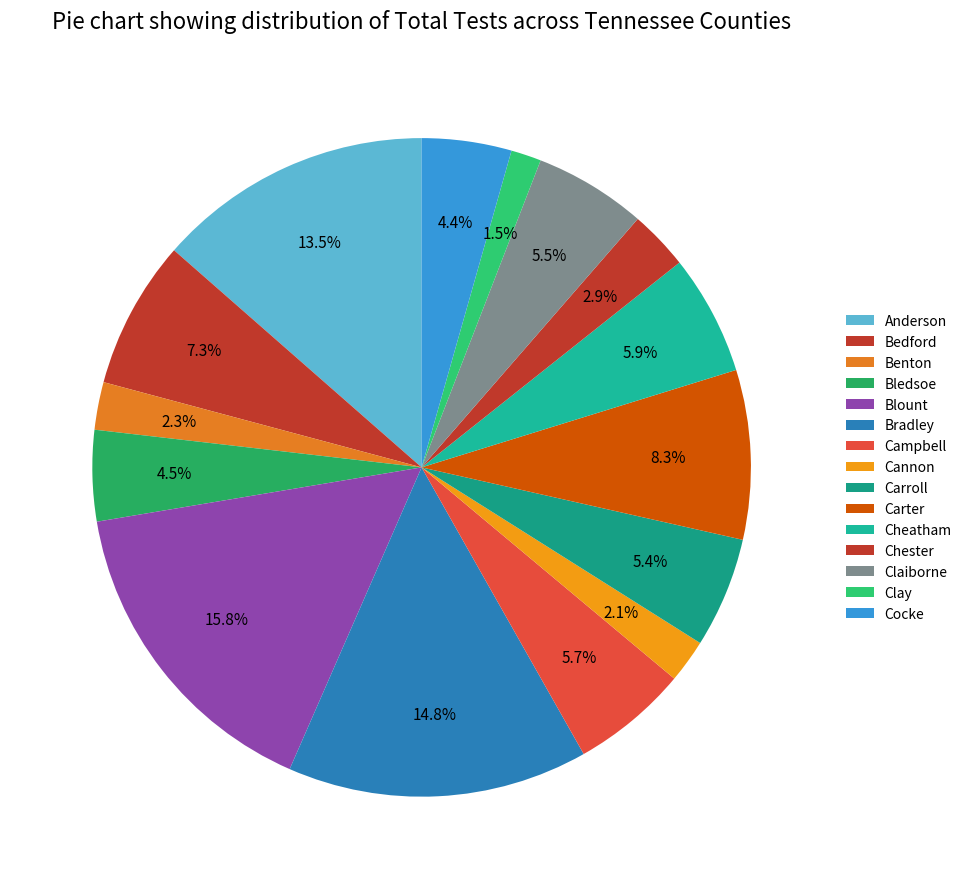

Count the number of slices in the pie.

15